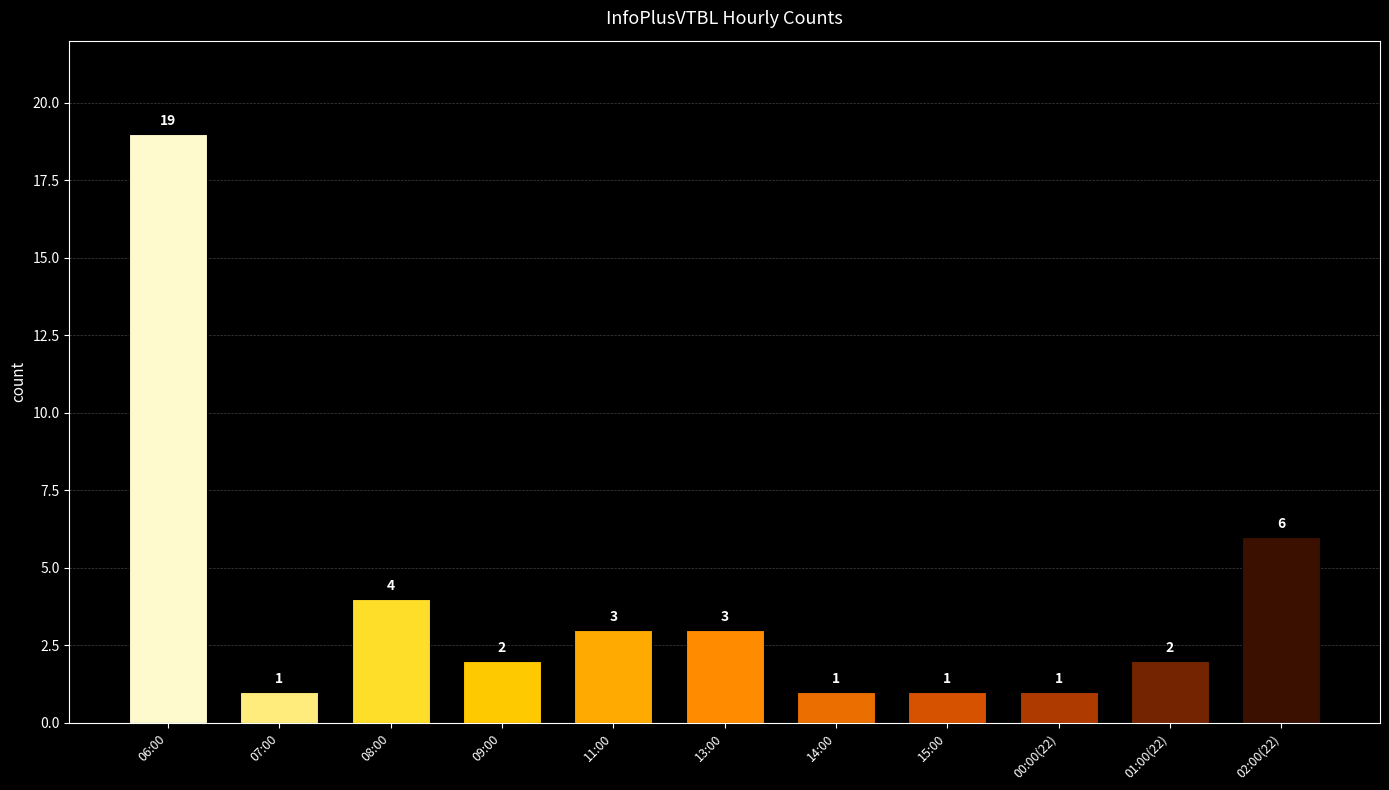

How many data points does each series have?

11